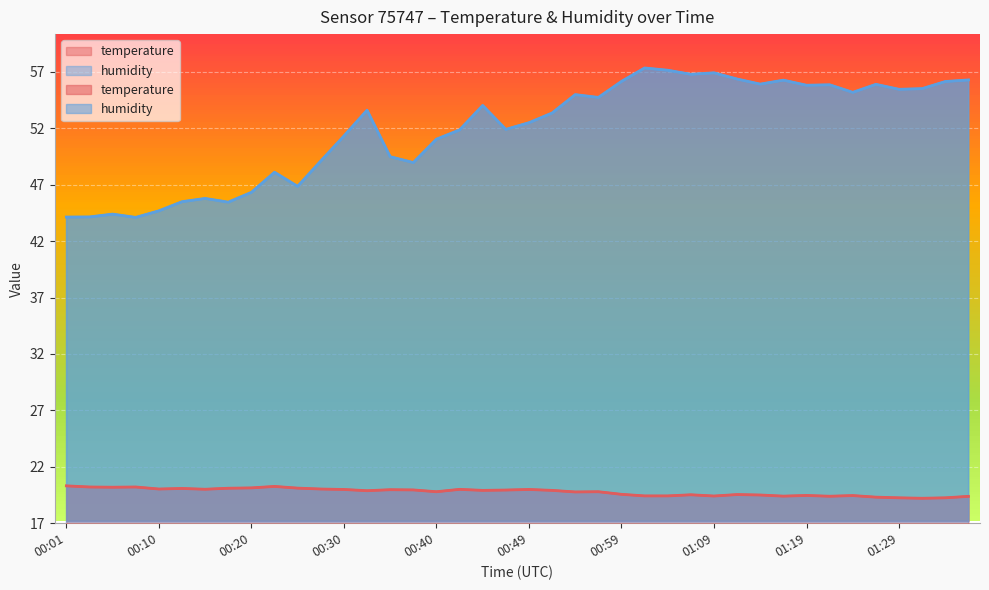

True or false: humidity has a value of 96.3 at 00:57.

False